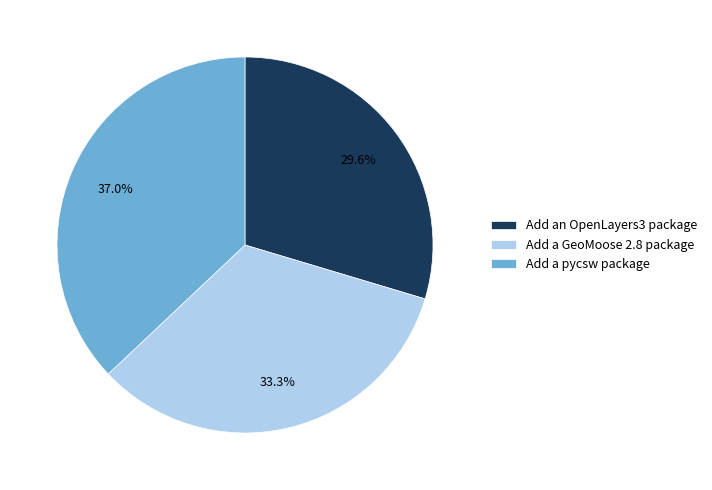

Does any single category account for the majority?

No